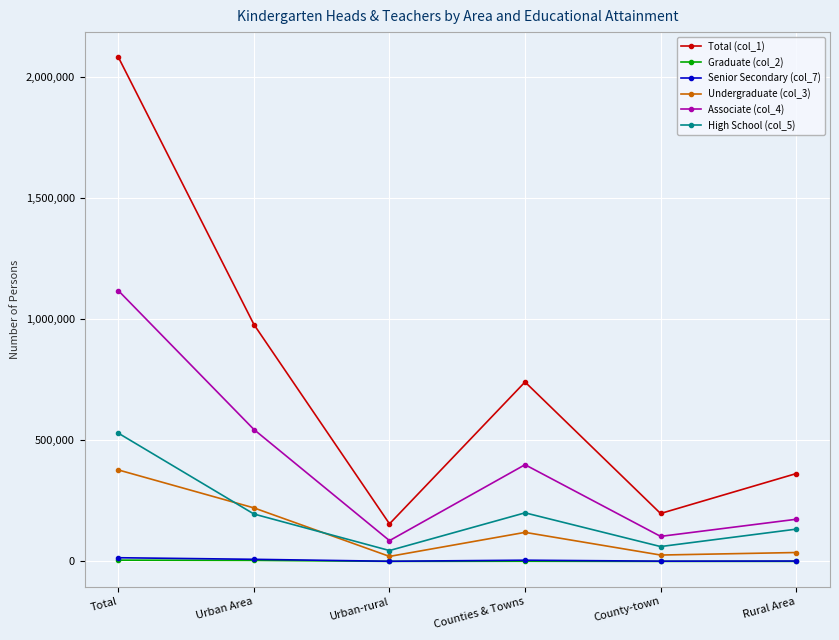

Does the chart have visible grid lines?

Yes